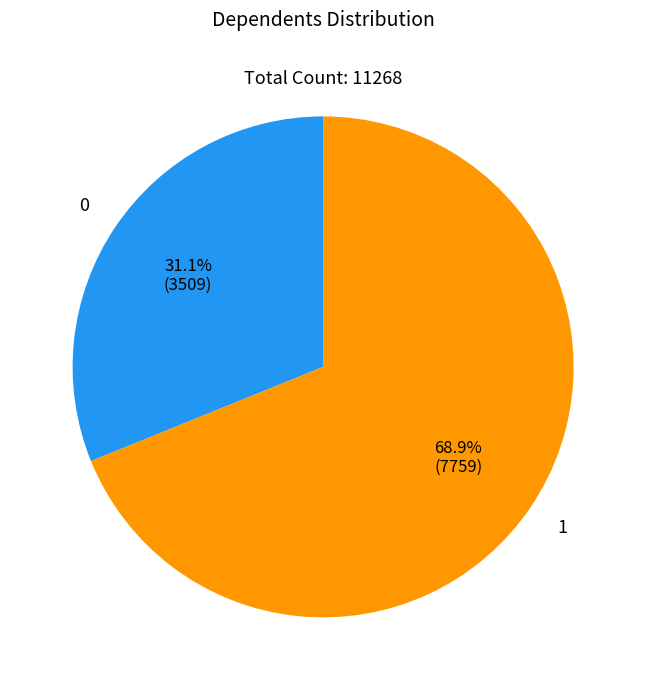

Does any single category account for the majority?

Yes